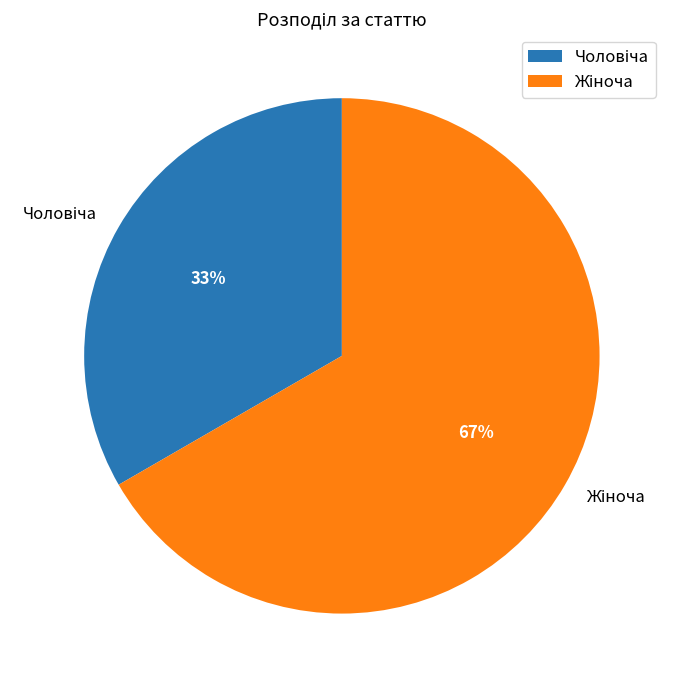

To the nearest percent, what is the average slice percentage?

50%